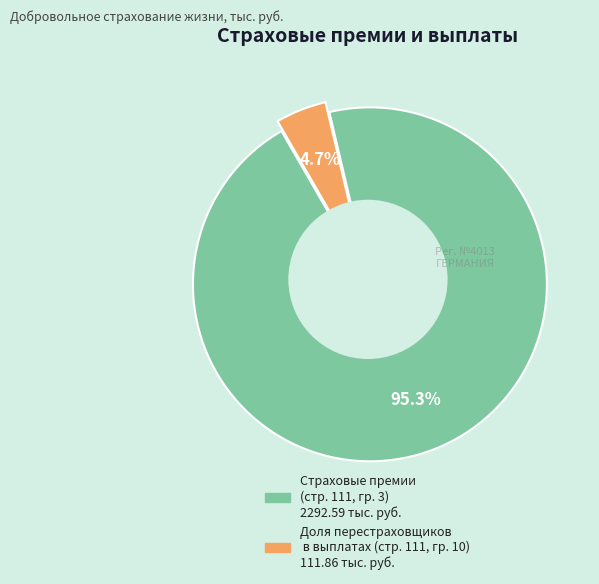

To the nearest percent, what is the difference between the largest and smallest slice percentages?

91%